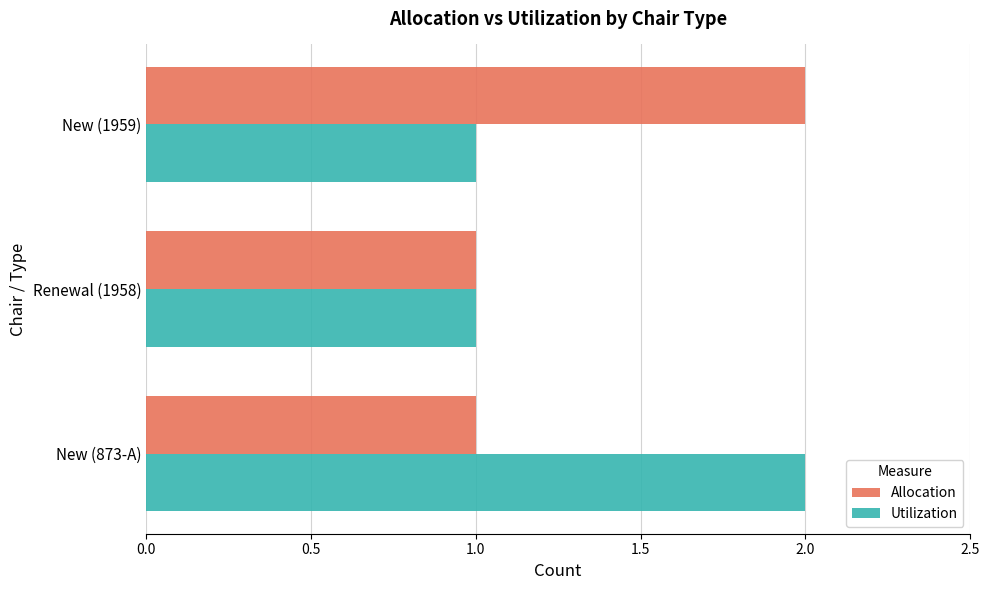

What is the difference between the maximum and minimum values in the Utilization series?

1